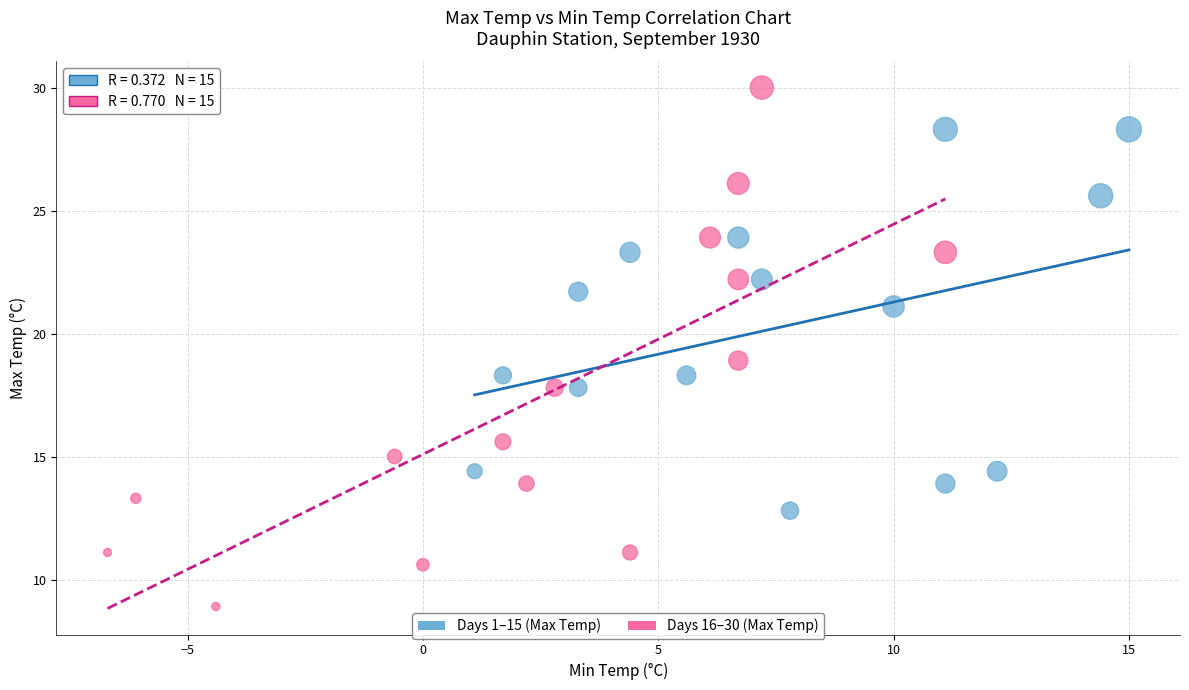

Which series has the widest spread of Y values?

Days 16–30 (Max Temp)